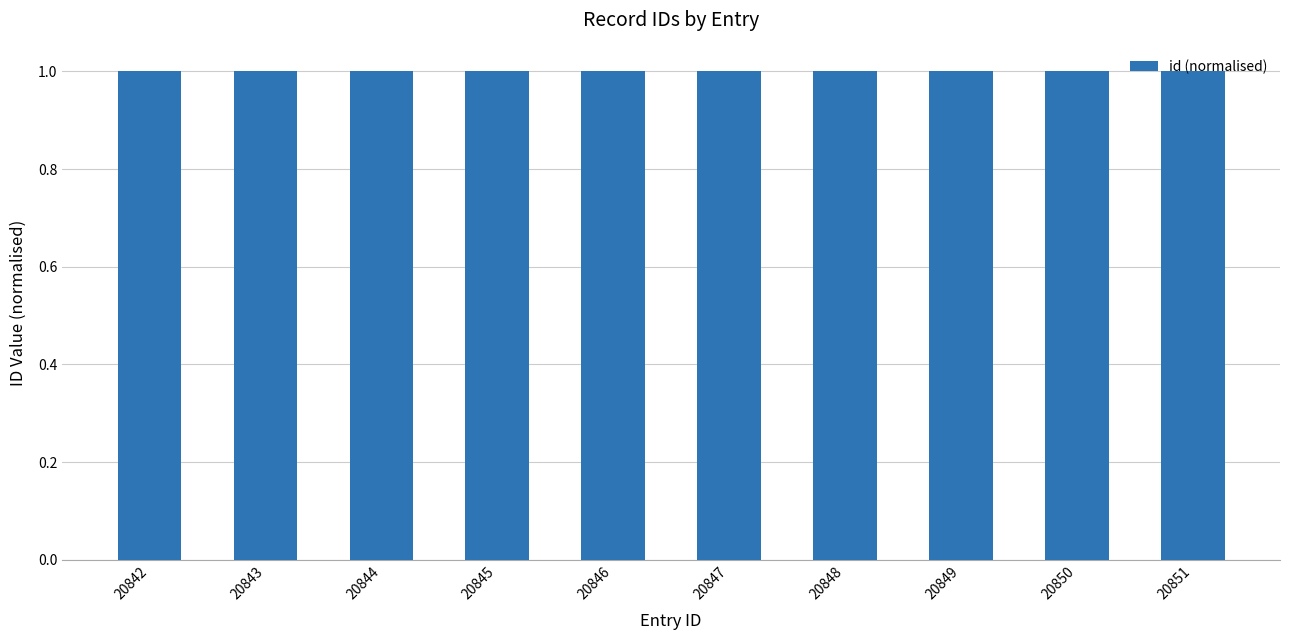

Does the chart contain stacked bars?

No